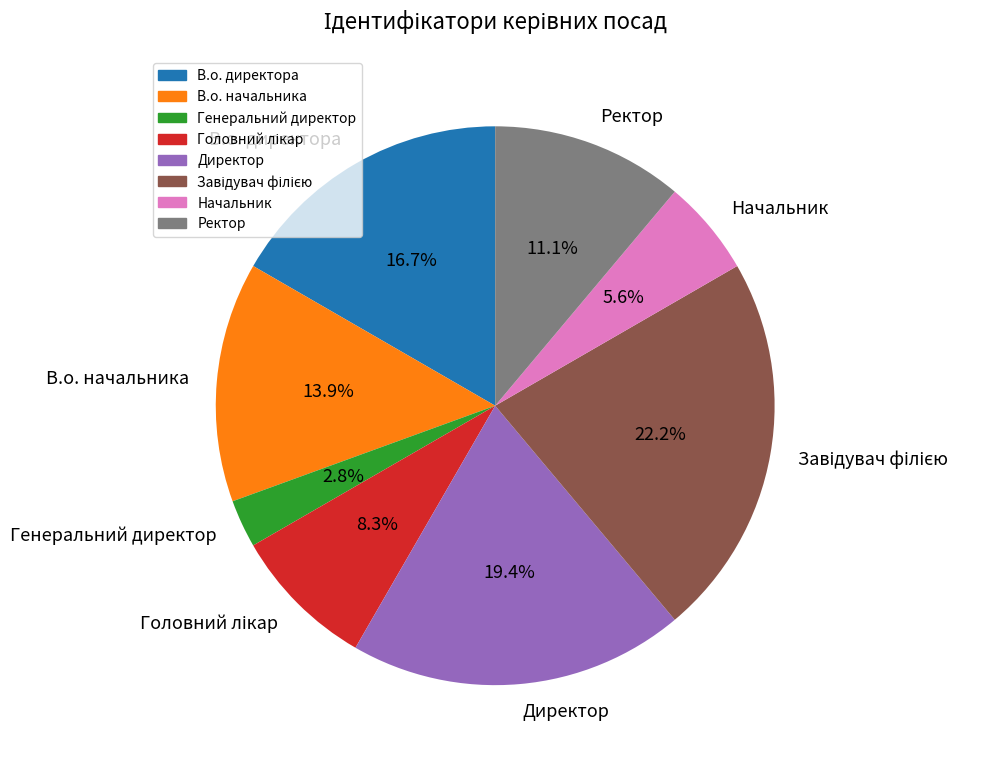

To the nearest percent, what is the average slice percentage?

12%